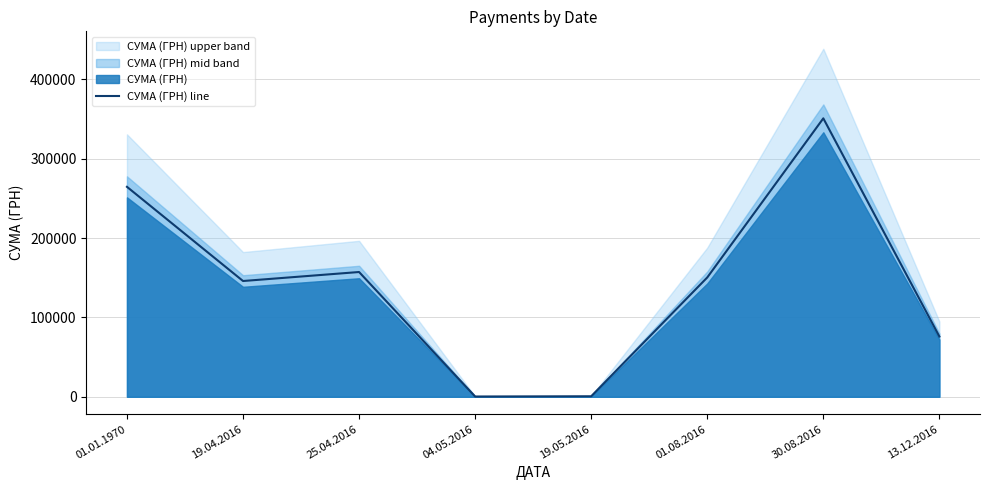

What is the change in value from 01.01.1970 to 01.08.2016?

-114192.3